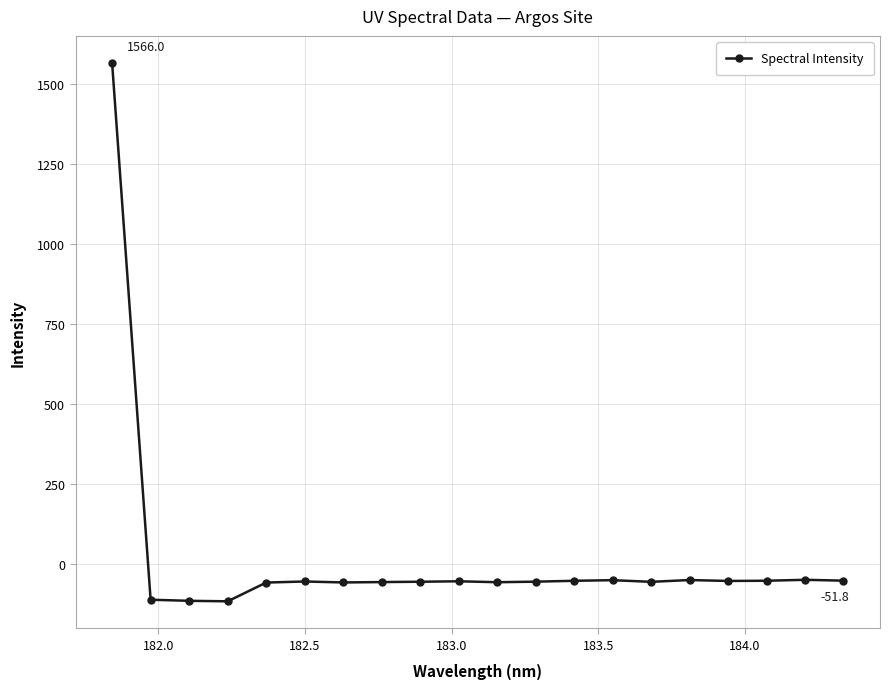

What is the minimum value shown in the chart?

-116.4